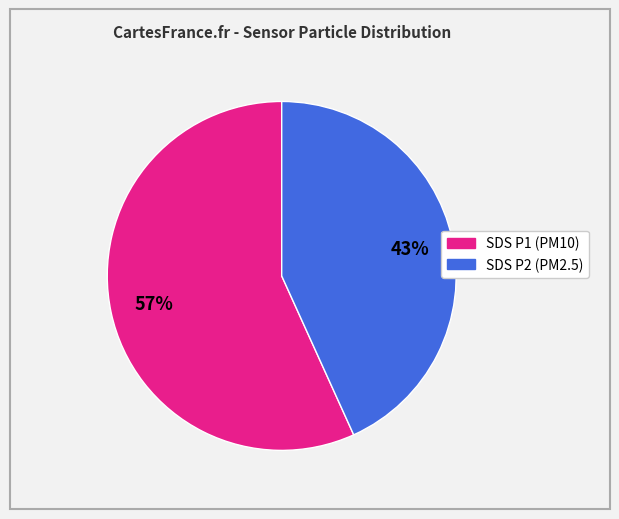

Is there a majority slice in this chart?

Yes